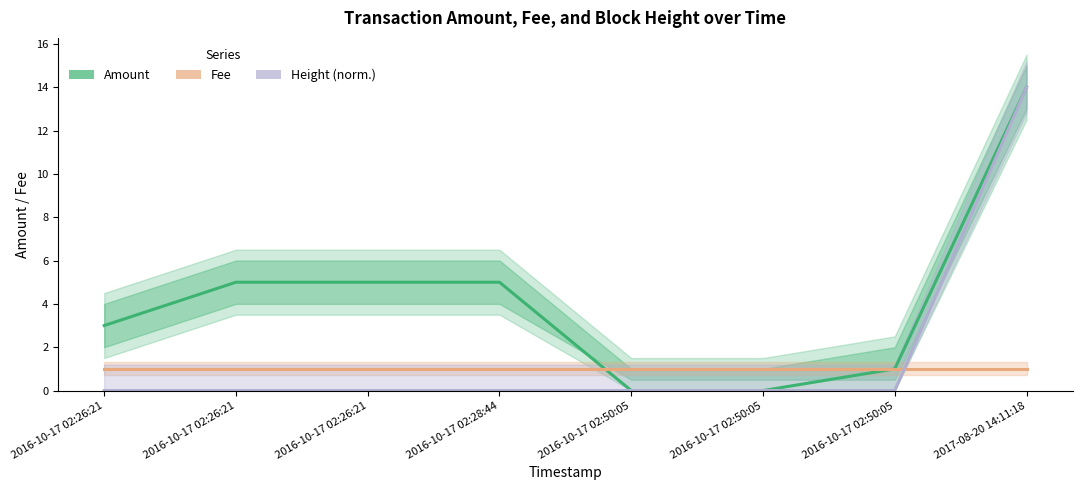

Rank the series at 2016-10-17 02:26:21 from highest to lowest value.

Amount, Fee, Height (norm.)